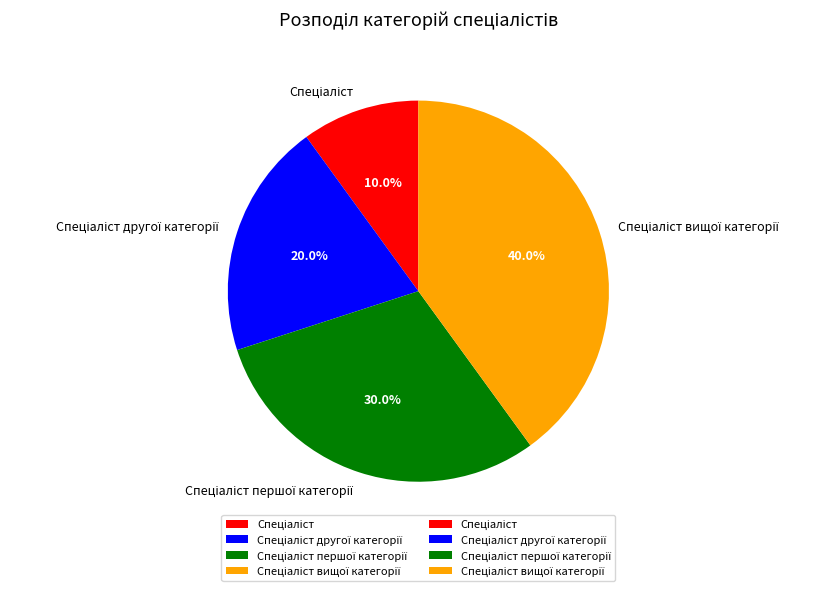

Is there any slice that represents more than half of the pie?

No